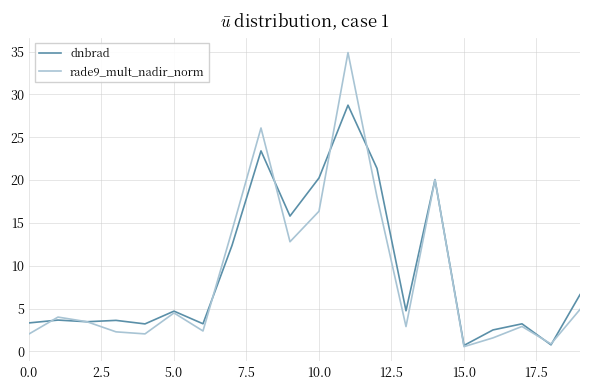

What are all the series names shown in the legend?

dnbrad, rade9_mult_nadir_norm